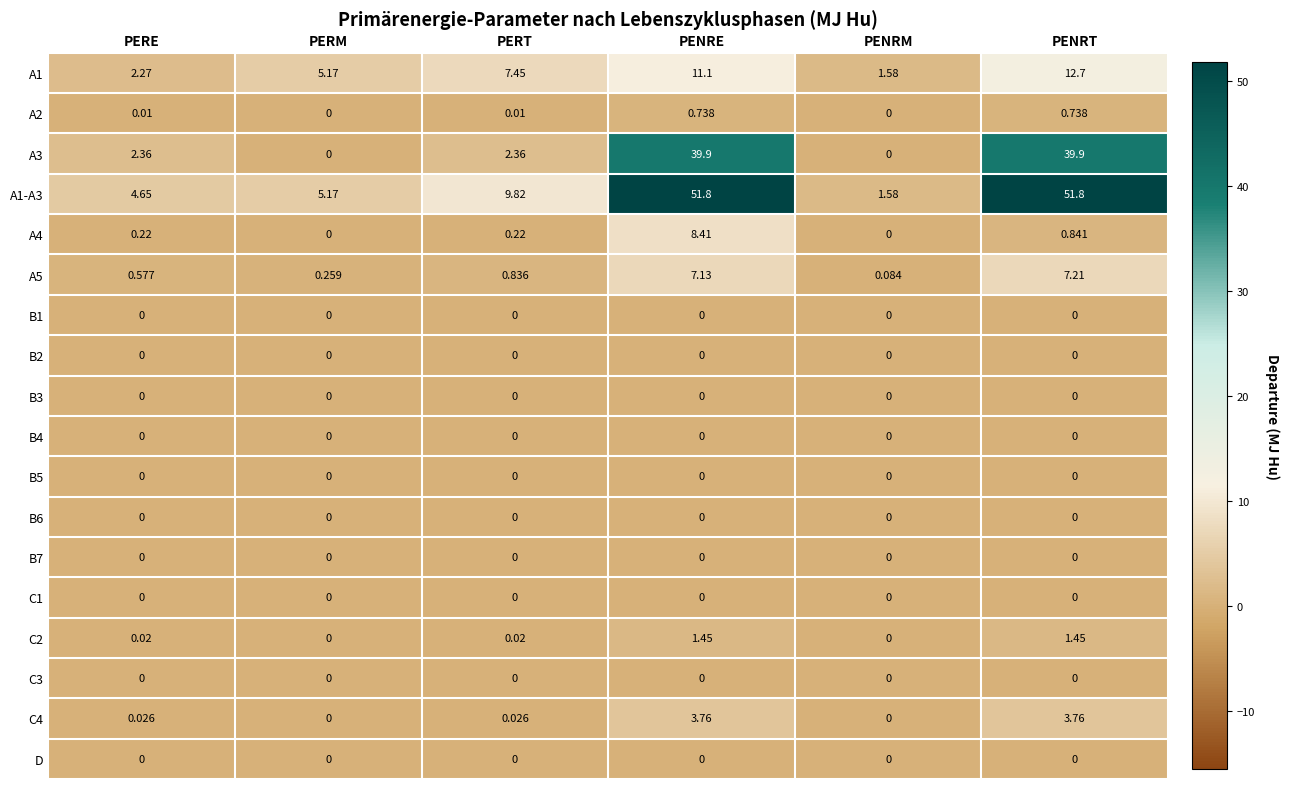

At which label is A4 closest to 4?

PENRT